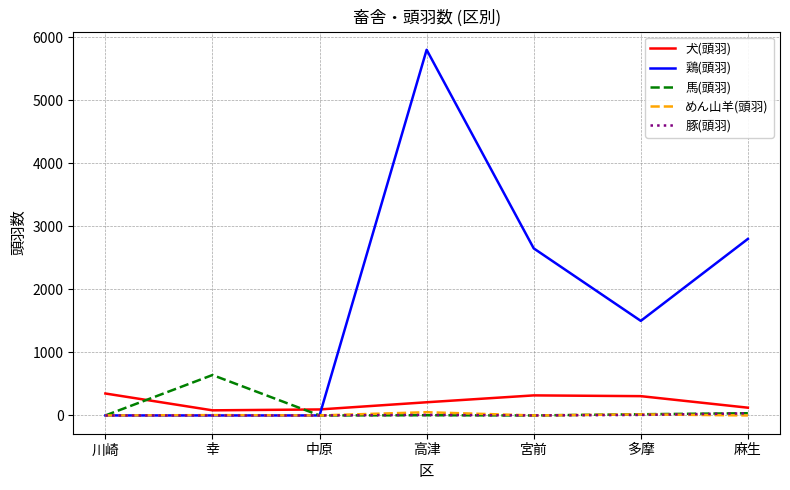

What is the sum of the 豚(頭羽) values at 川崎 and 麻生?

34